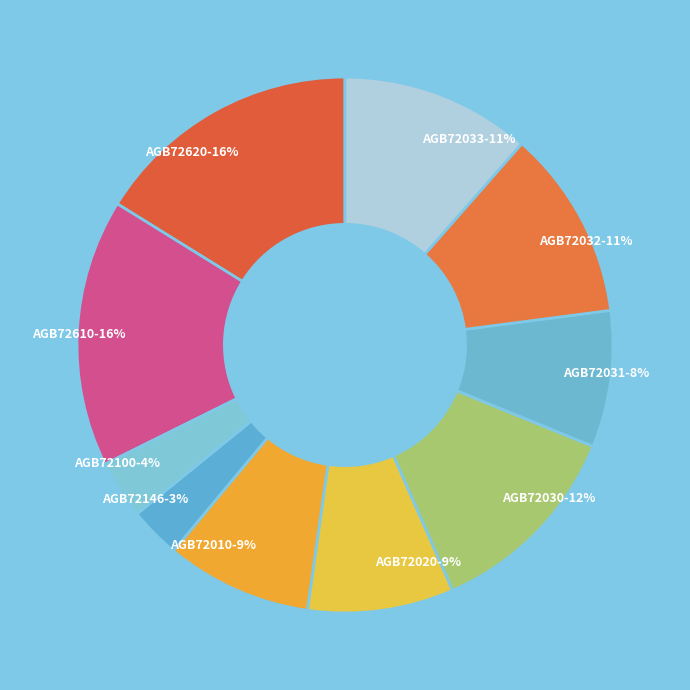

Is there a majority slice in this chart?

No